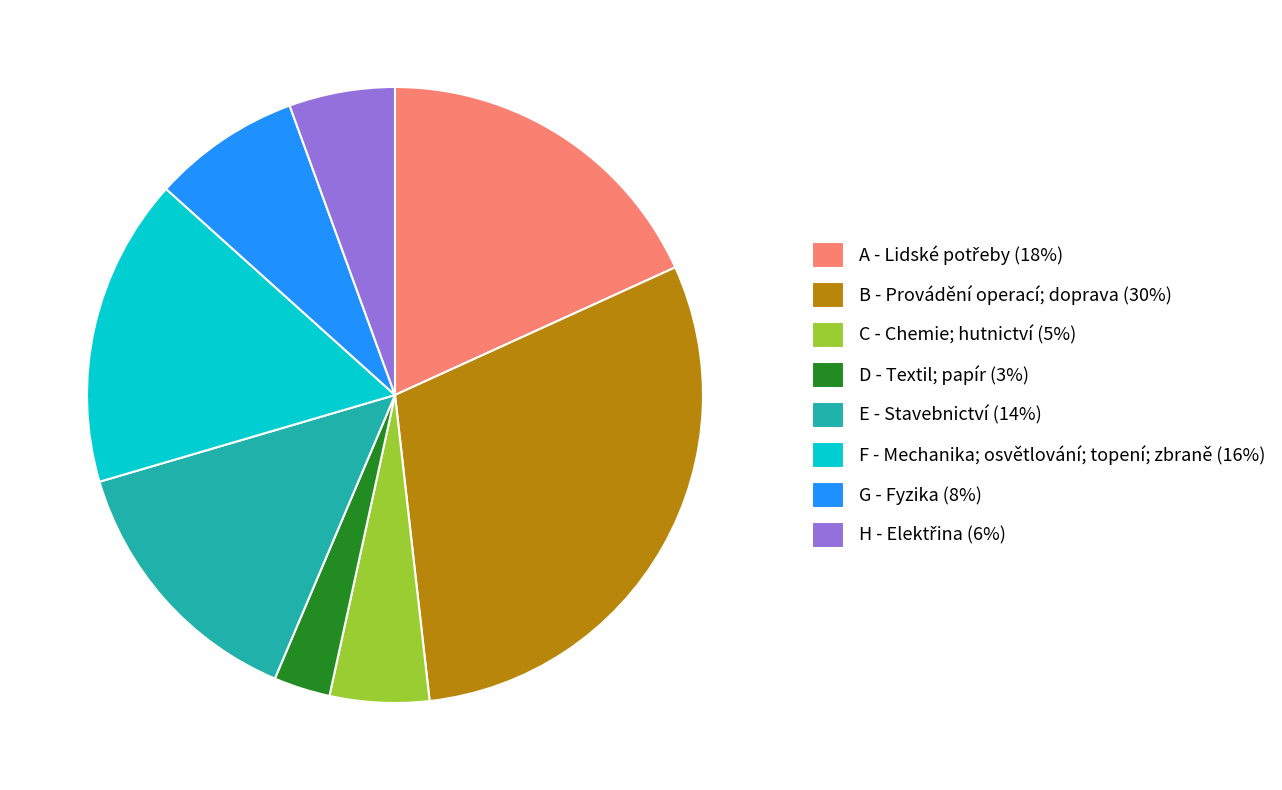

The F - Mechanika; osvětlování; topení; zbraně (16%) slice represents 16% of the pie. True or false?

True